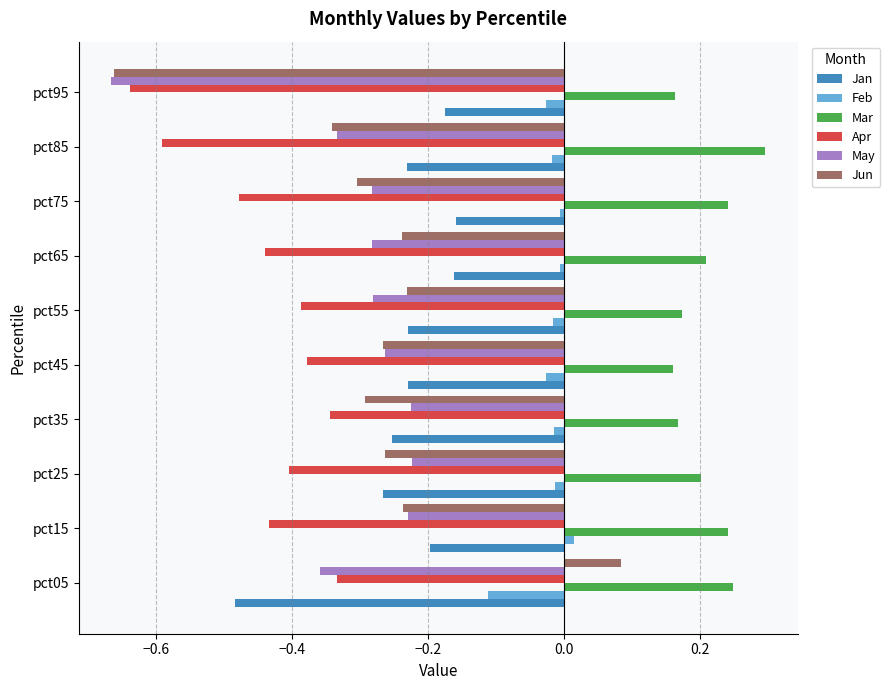

How many series are shown in this chart?

6